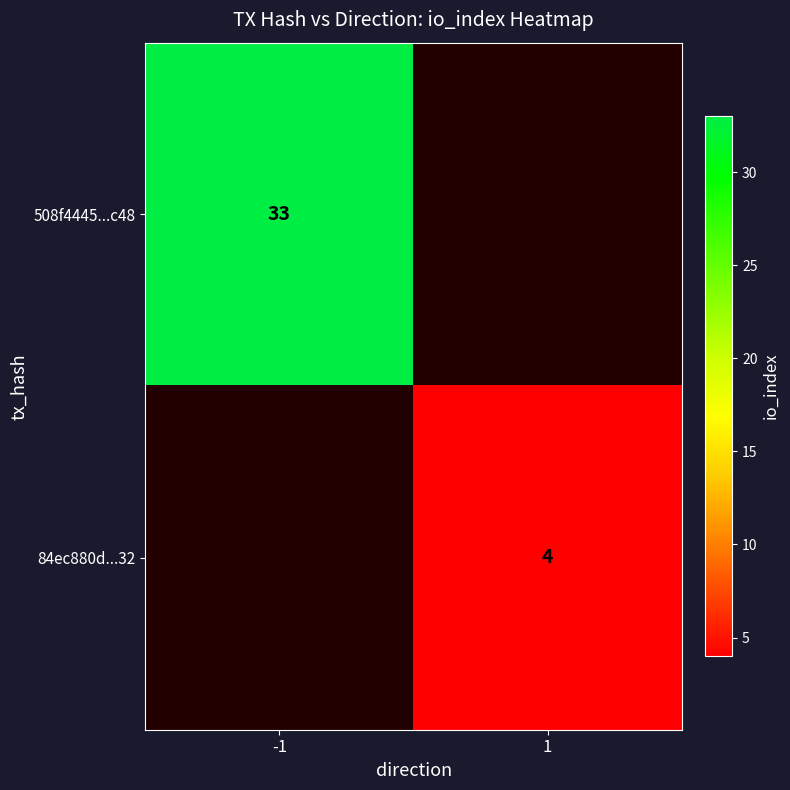

What is the difference between the maximum and minimum values in the 84ec880d...32 series?

4